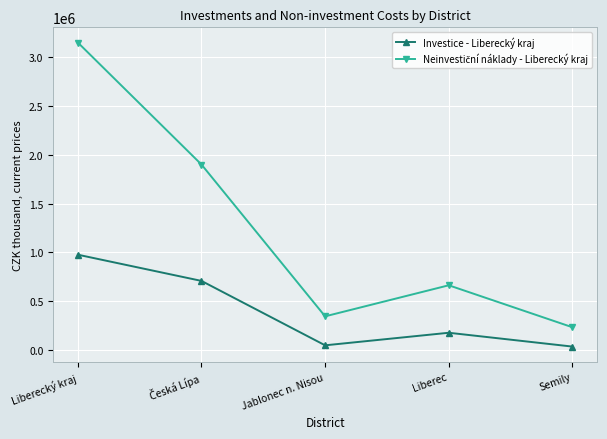

What is the value of the Investice - Liberecký kraj point at the 4th from the left?

179210